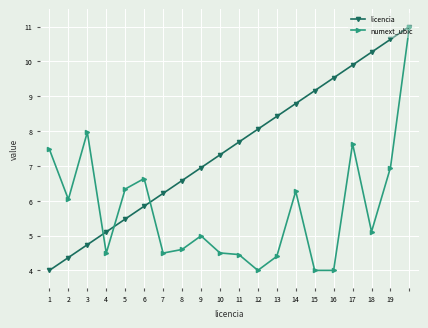

What is the smallest value displayed?

4.0